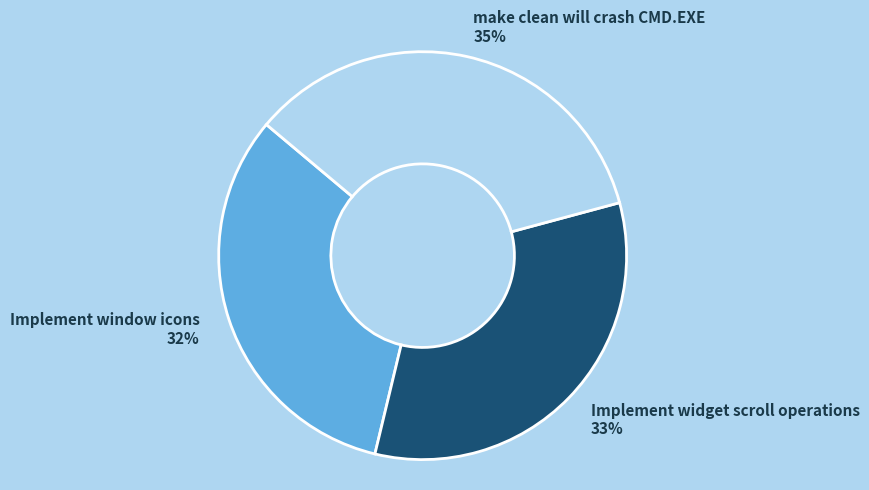

To the nearest percent, what portion does make clean will crash CMD.EXE represent?

35%